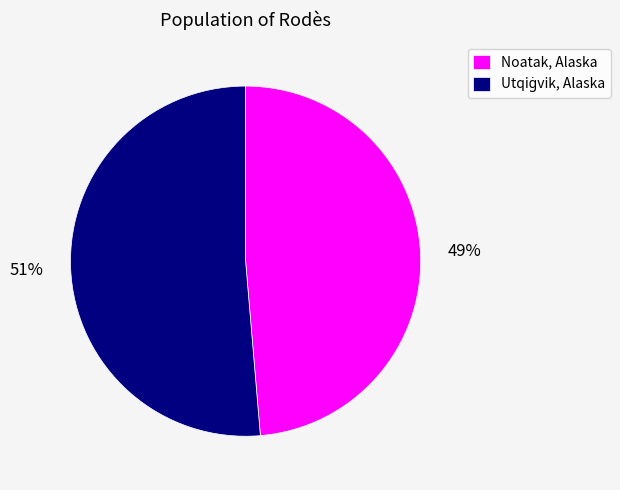

To the nearest percent, what is the average slice percentage?

50%